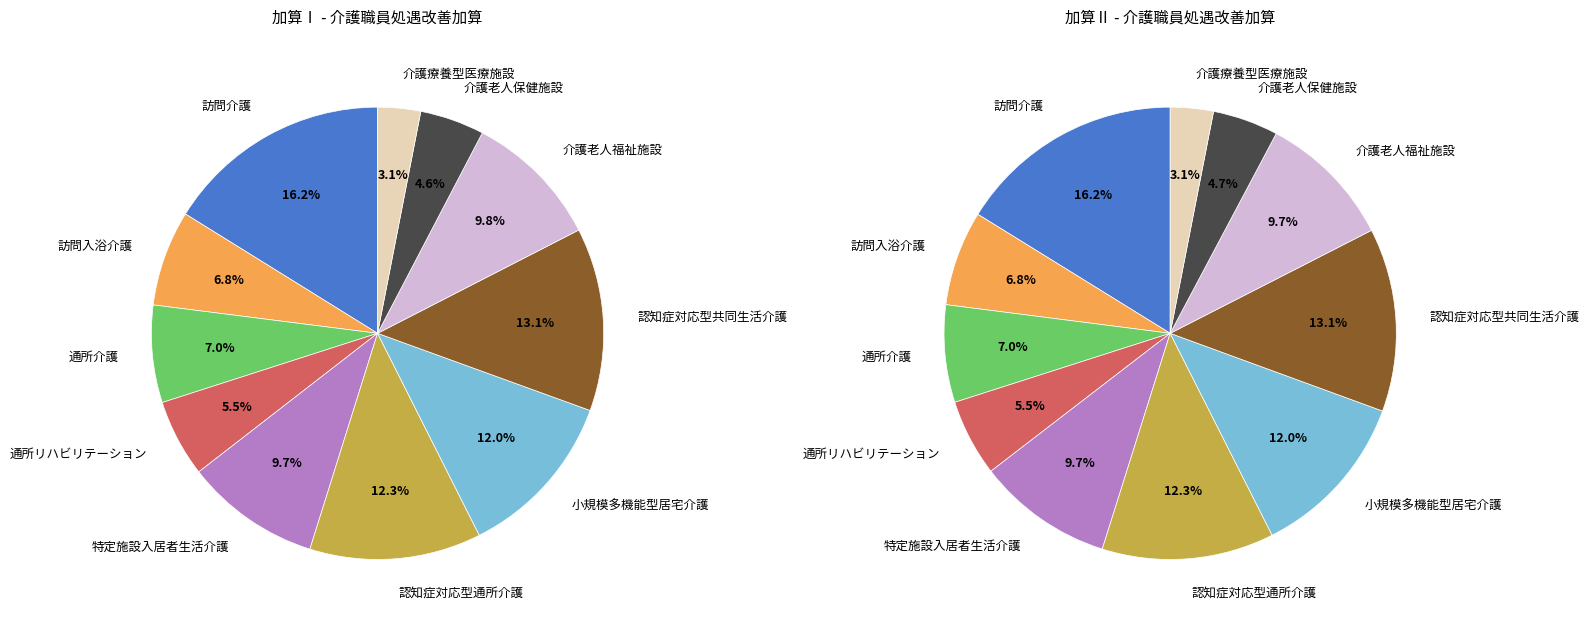

The 訪問入浴介護 slice represents 1% of the pie. True or false?

False